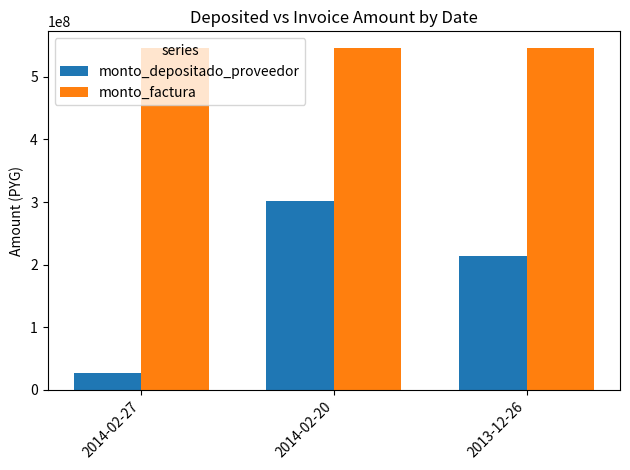

Which series has the widest spread of values?

monto_depositado_proveedor